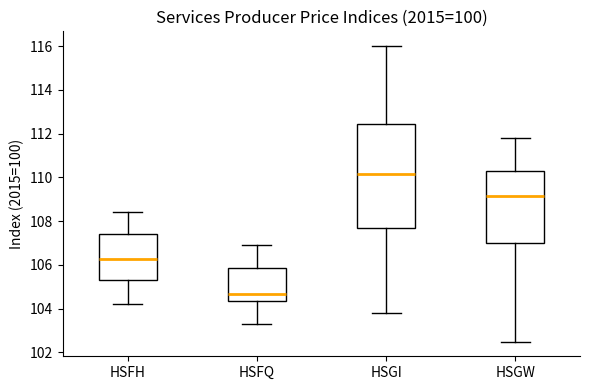

Reading left to right, read every box against the y-axis: the position of its median line, the range the box covers, and the ends of its whiskers. The values are not printed on the chart, so give them approximately, as read against the axis.

HSFH: median 106.2, box 105.4 to 107.4, whiskers 104.2 to 108.4
HSFQ: median 104.6, box 104.4 to 105.8, whiskers 103.4 to 107.0
HSGI: median 110.2, box 107.6 to 112.4, whiskers 103.8 to 116.0
HSGW: median 109.2, box 107.0 to 110.2, whiskers 102.6 to 111.8